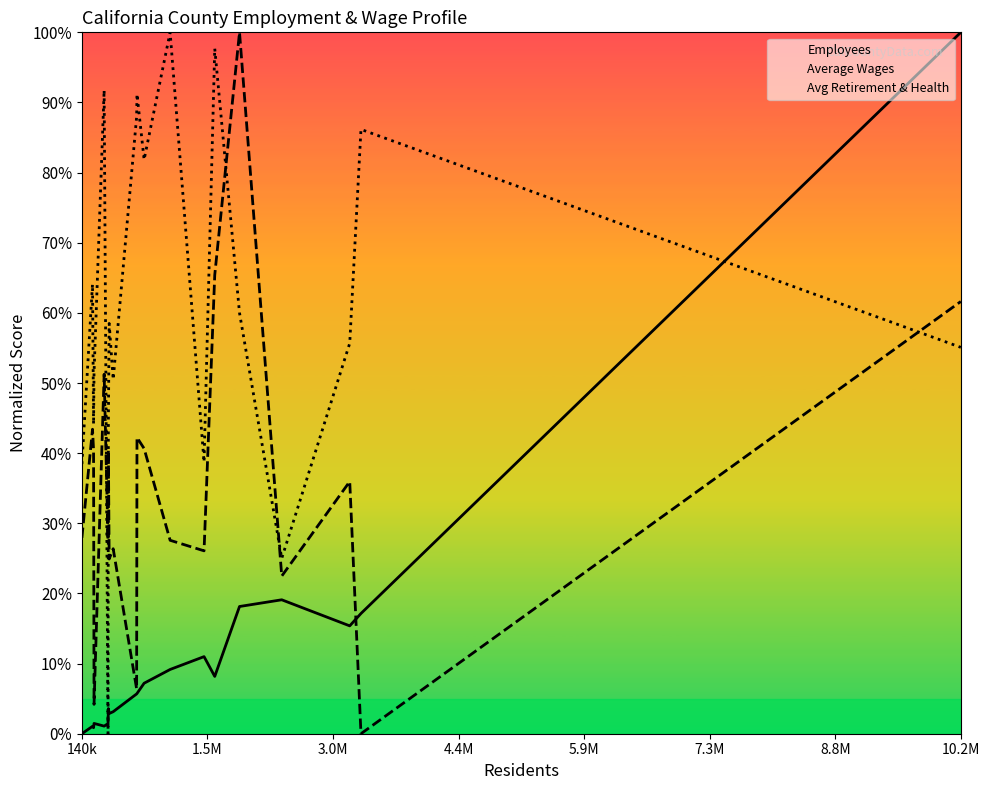

What is the spread (max minus min) of values at 10.2M?

44.9